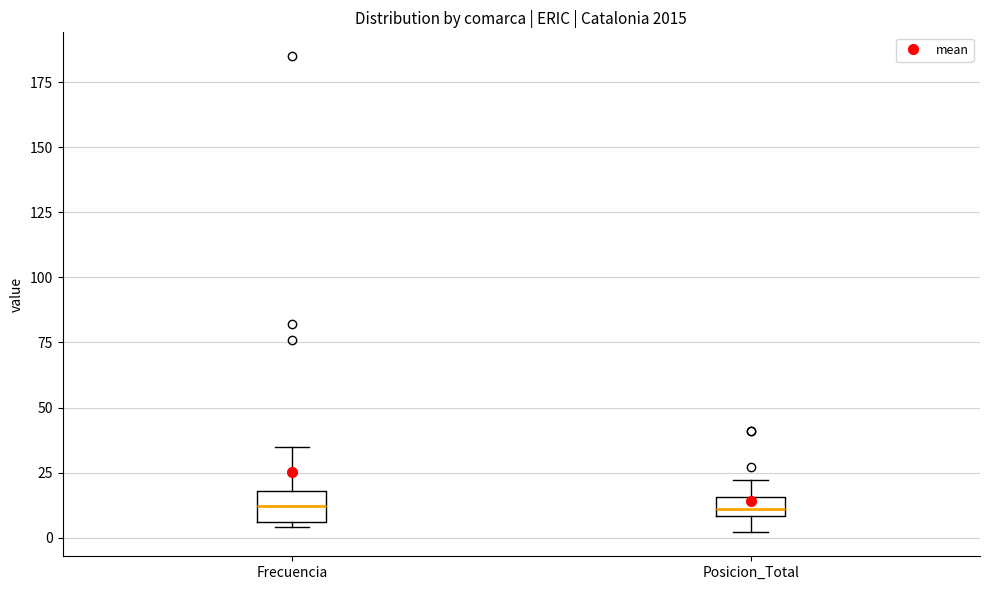

Where does the lower whisker of the box for Posicion_Total end on the y-axis? The values are not printed on the chart, so give them approximately, as read against the axis.

0